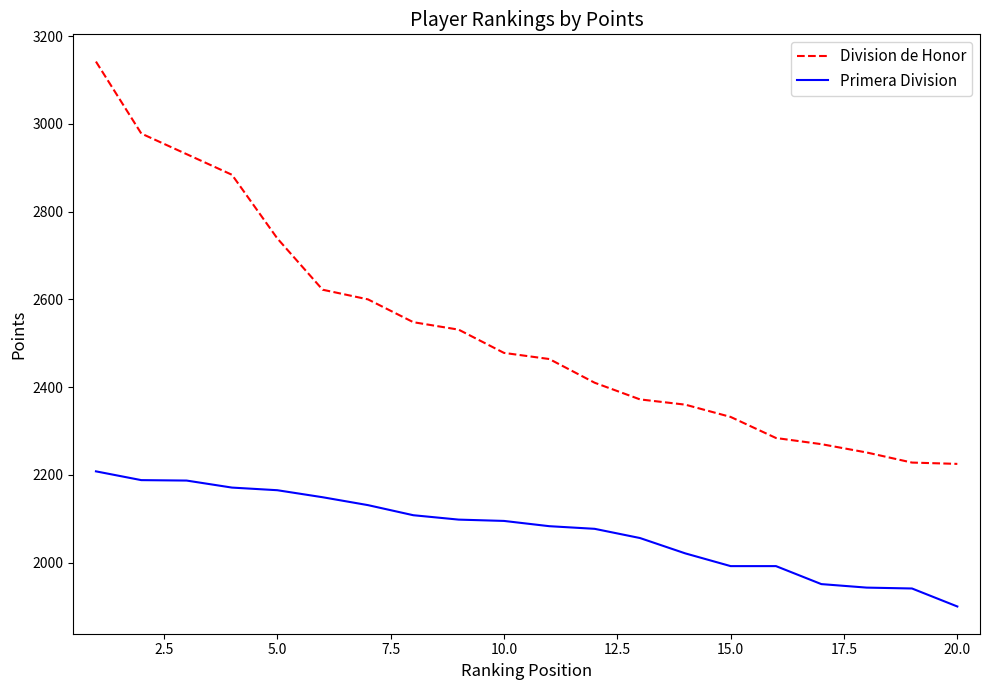

True or false: Division de Honor and Primera Division intersect in this chart.

False